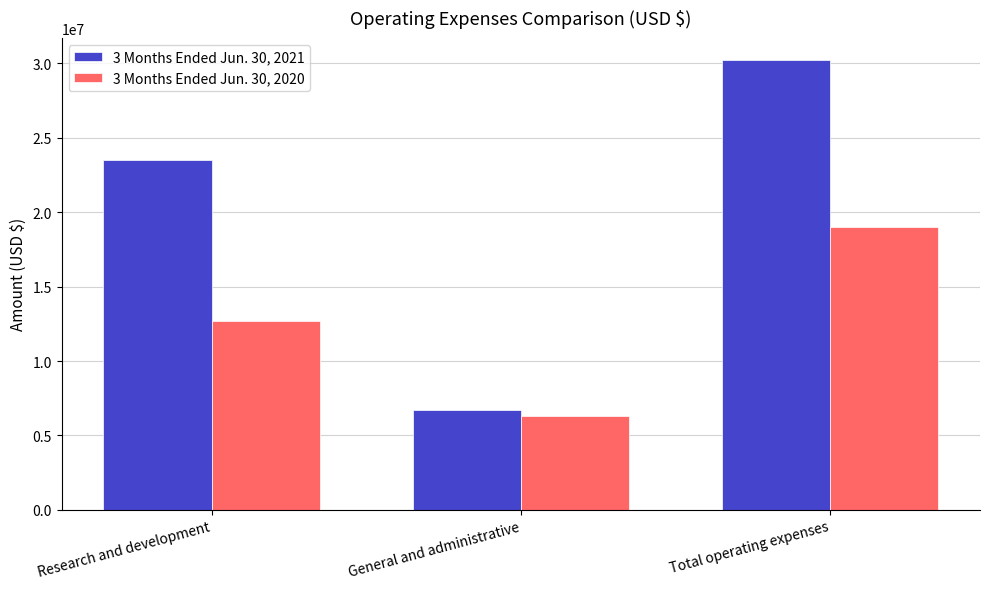

The value of 3 Months Ended Jun. 30, 2020 at Total operating expenses is 27678337. True or false?

False